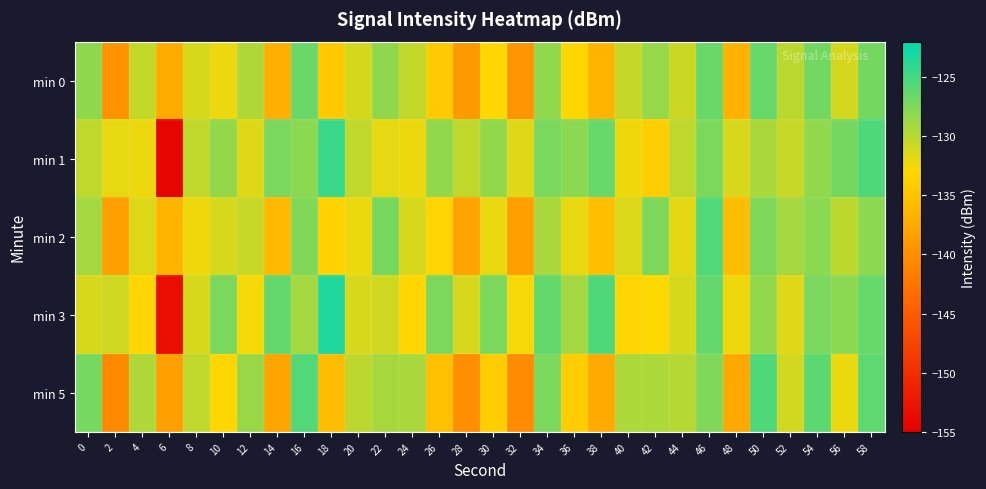

Reading left to right, what are all the values shown in this chart?

min 0: 0=-128.1	2=-139.6	4=-130.5	6=-137.4	8=-131.3	10=-132.2	12=-129.6	14=-136.9	16=-126.6	18=-134.6	20=-131.2	22=-128.2	24=-130.3	26=-134.4	28=-139.1	30=-133.1	32=-139.4	34=-128.3	36=-133.1	38=-136.4	40=-130.5	42=-128.5	44=-130.8	46=-126.5	48=-136.7	50=-126.5	52=-130.1	54=-127.0	56=-131.2	58=-127.1
min 1: 0=-130.3	2=-132.0	4=-132.2	6=-154.4	8=-130.3	10=-128.3	12=-131.6	14=-127.3	16=-128.1	18=-124.5	20=-130.3	22=-132.0	24=-132.2	26=-128.4	28=-130.3	30=-128.3	32=-131.6	34=-127.3	36=-128.1	38=-126.5	40=-132.3	42=-134.0	44=-130.2	46=-127.4	48=-131.3	50=-129.3	52=-130.6	54=-128.3	56=-127.1	58=-125.5
min 2: 0=-129.1	2=-138.6	4=-131.5	6=-136.4	8=-132.3	10=-131.2	12=-130.6	14=-135.9	16=-127.6	18=-133.6	20=-132.2	22=-127.2	24=-131.3	26=-133.4	28=-138.1	30=-132.1	32=-138.4	34=-129.3	36=-132.1	38=-135.4	40=-131.5	42=-127.5	44=-131.8	46=-125.5	48=-135.7	50=-127.5	52=-129.1	54=-128.0	56=-130.2	58=-128.1
min 3: 0=-131.3	2=-131.0	4=-133.2	6=-153.4	8=-131.3	10=-127.3	12=-132.6	14=-126.3	16=-129.1	18=-123.5	20=-131.3	22=-131.0	24=-133.2	26=-127.4	28=-131.3	30=-127.3	32=-132.6	34=-126.3	36=-129.1	38=-125.5	40=-133.3	42=-133.0	44=-131.2	46=-126.4	48=-132.3	50=-128.3	52=-131.6	54=-127.3	56=-128.1	58=-126.5
min 5: 0=-127.1	2=-140.6	4=-129.5	6=-138.4	8=-130.3	10=-133.2	12=-128.6	14=-137.9	16=-125.6	18=-135.6	20=-130.2	22=-129.2	24=-129.3	26=-135.4	28=-140.1	30=-134.1	32=-140.4	34=-127.3	36=-134.1	38=-137.4	40=-129.5	42=-129.5	44=-129.8	46=-127.5	48=-137.7	50=-125.5	52=-131.1	54=-126.0	56=-132.2	58=-126.1